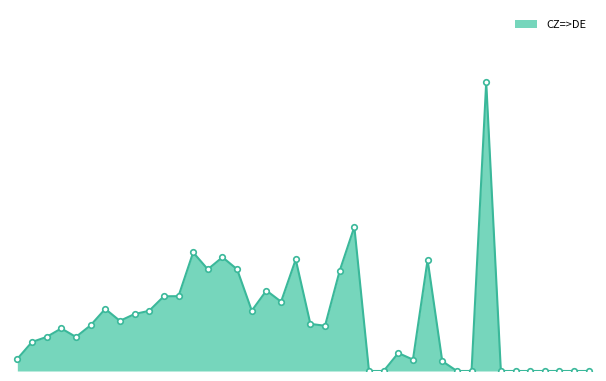

Is this an area chart (filled region under the line)?

Yes